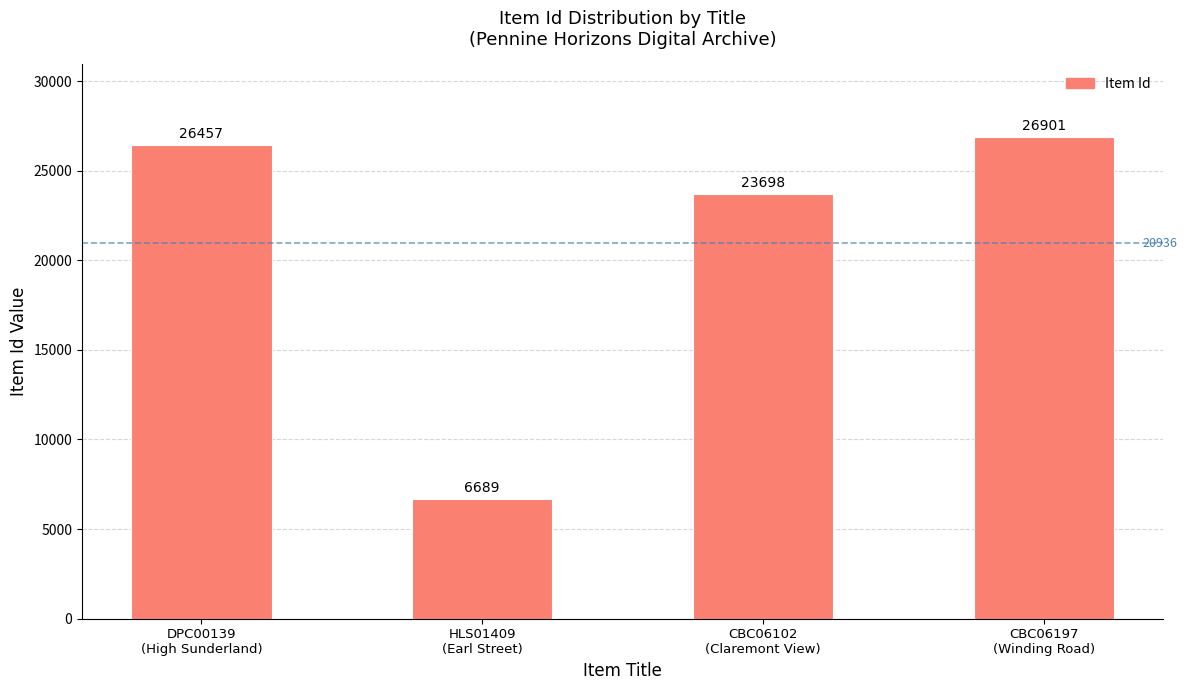

True or false: the data shows 26901 at CBC06197
(Winding Road).

True